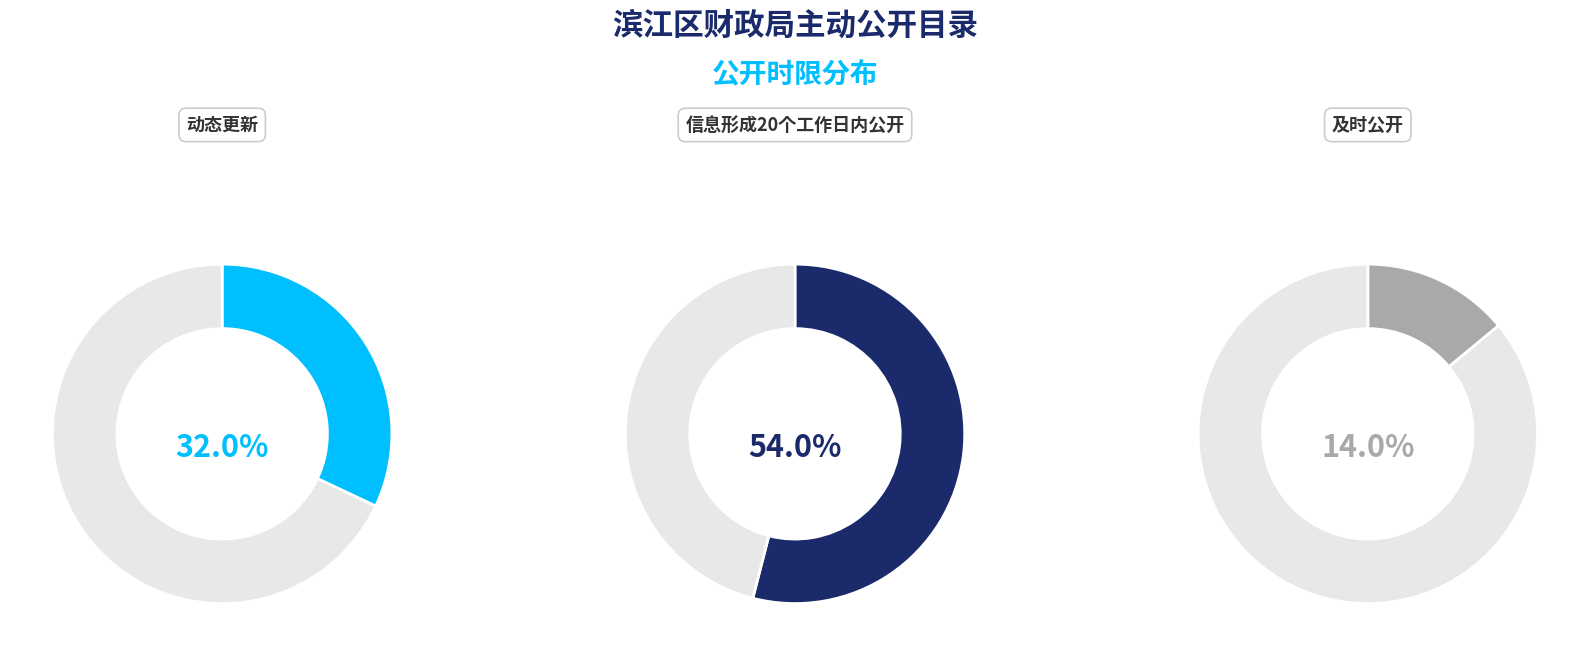

Does any single category account for the majority?

Yes